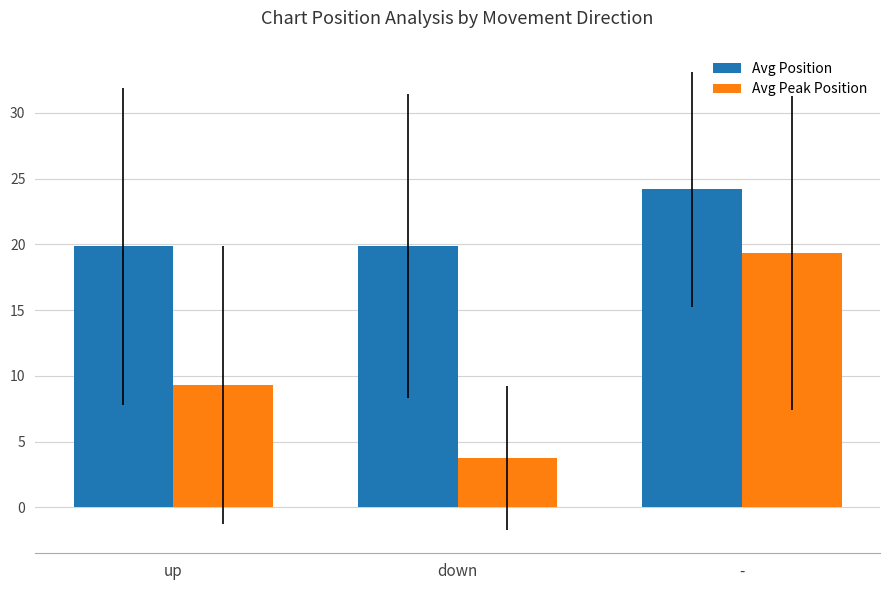

Rank the series by their maximum value, from lowest to highest.

Avg Peak Position, Avg Position